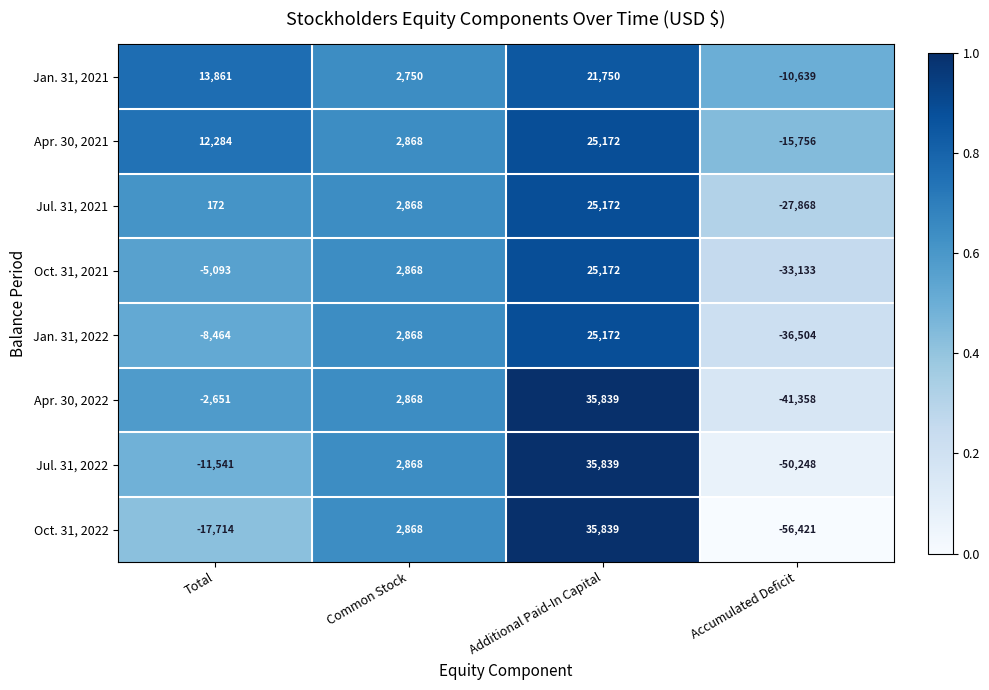

At which label is Jan. 31, 2022 closest to -5666?

Total